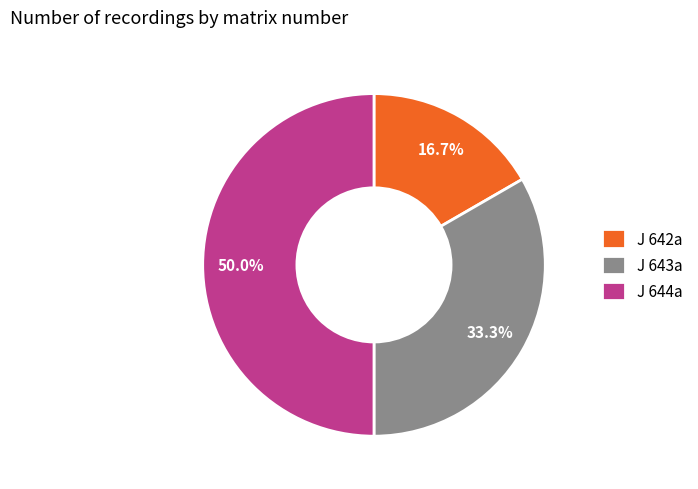

How much of the chart is everything except J 642a?

83.3%